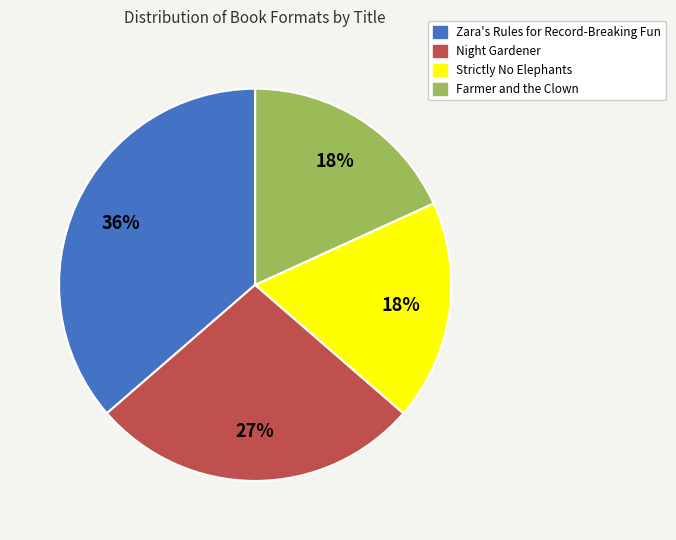

What is the ratio of the value at Strictly No Elephants to the value at Farmer and the Clown?

1.0